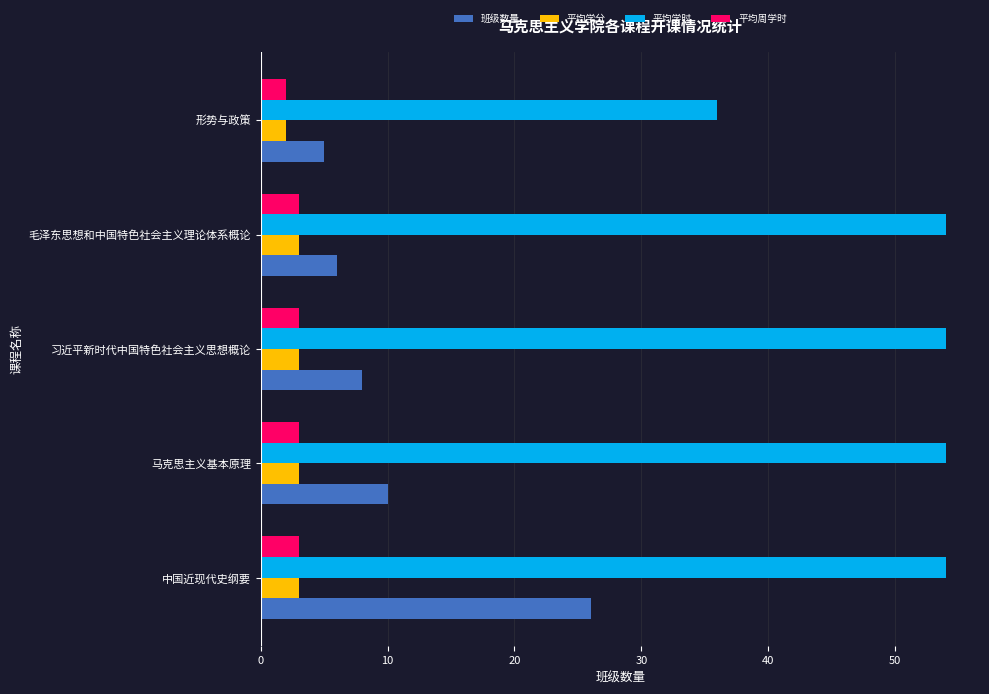

The 平均学分 series shows 3 at 马克思主义基本原理. True or false?

True